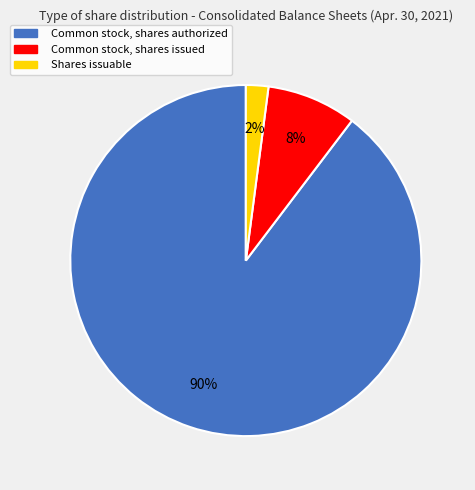

True or false: Shares issuable accounts for 2% of the total.

True